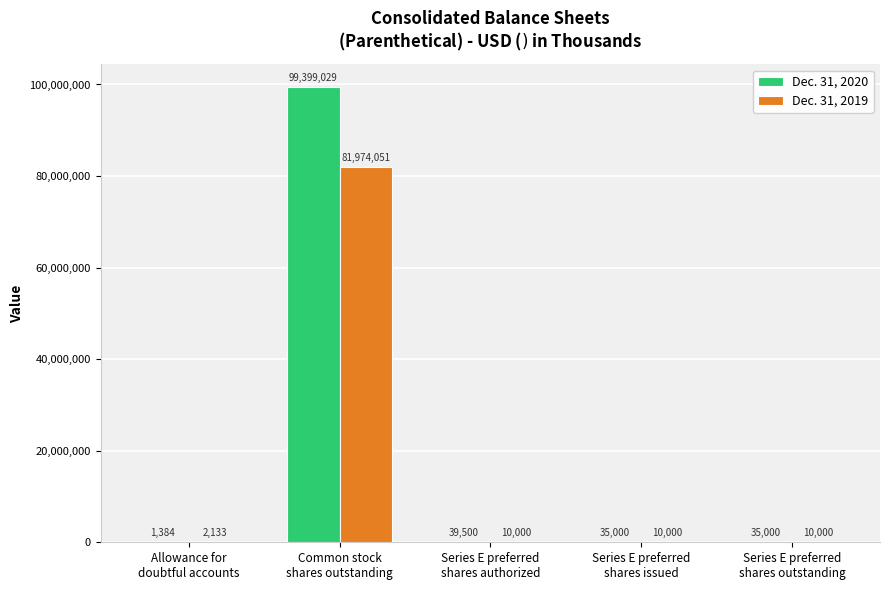

What is the sum of all Dec. 31, 2020 values?

99509913